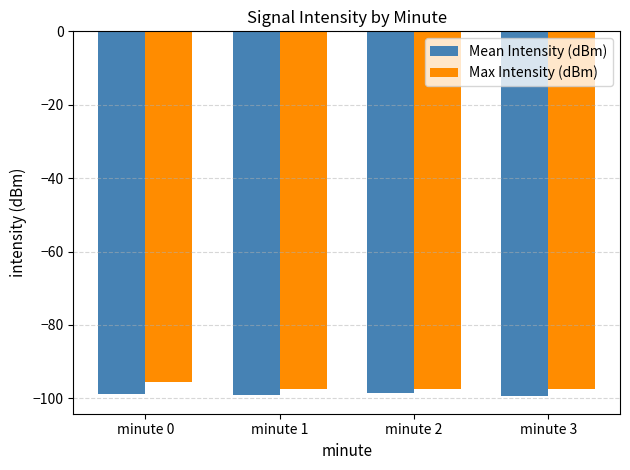

How many values in the Max Intensity (dBm) series exceed -97?

1